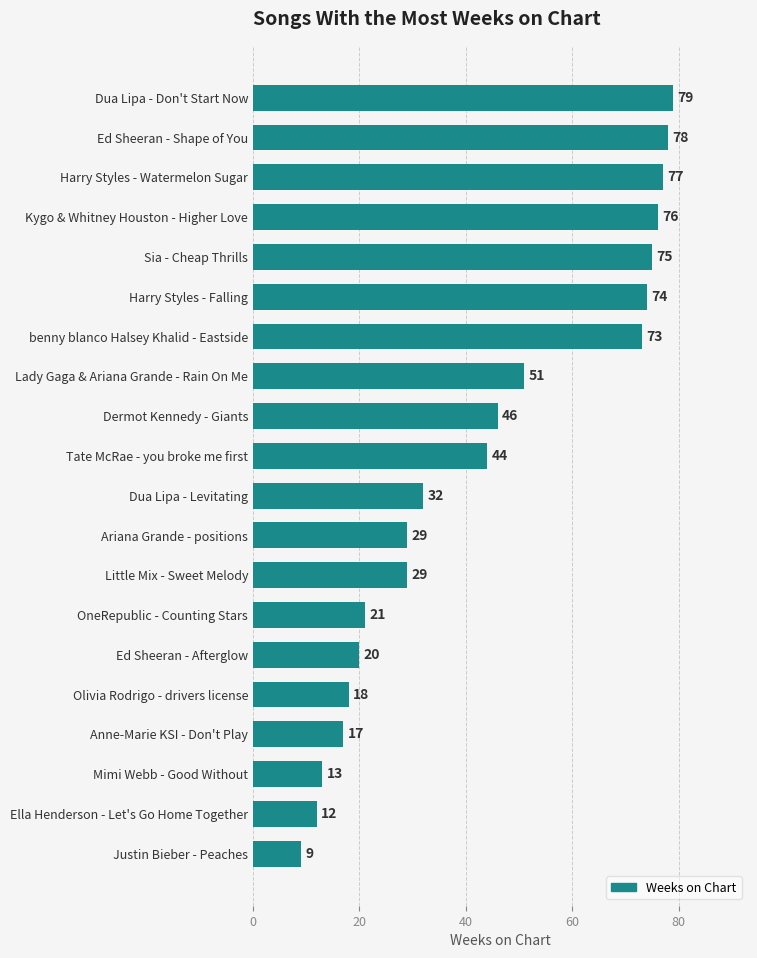

The chart shows a value of 46 at Dermot Kennedy - Giants. True or false?

True